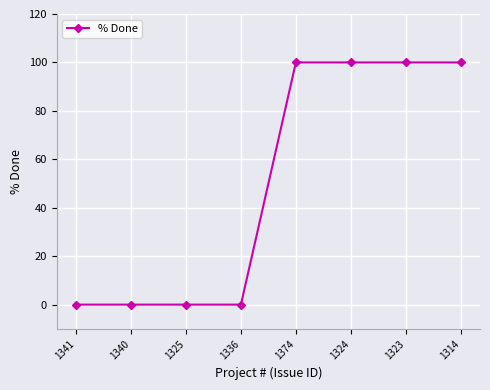

What value does the data have at 1324?

100